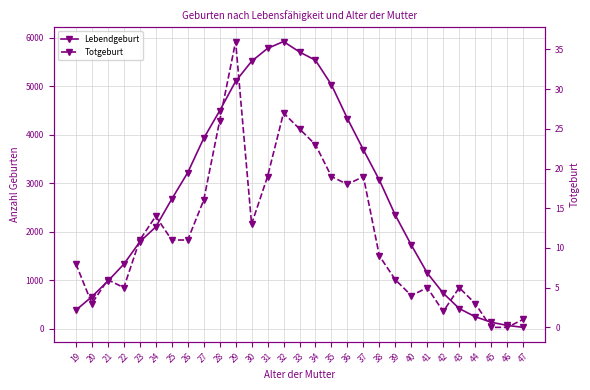

What is the difference between the highest and lowest values at 39?

2332